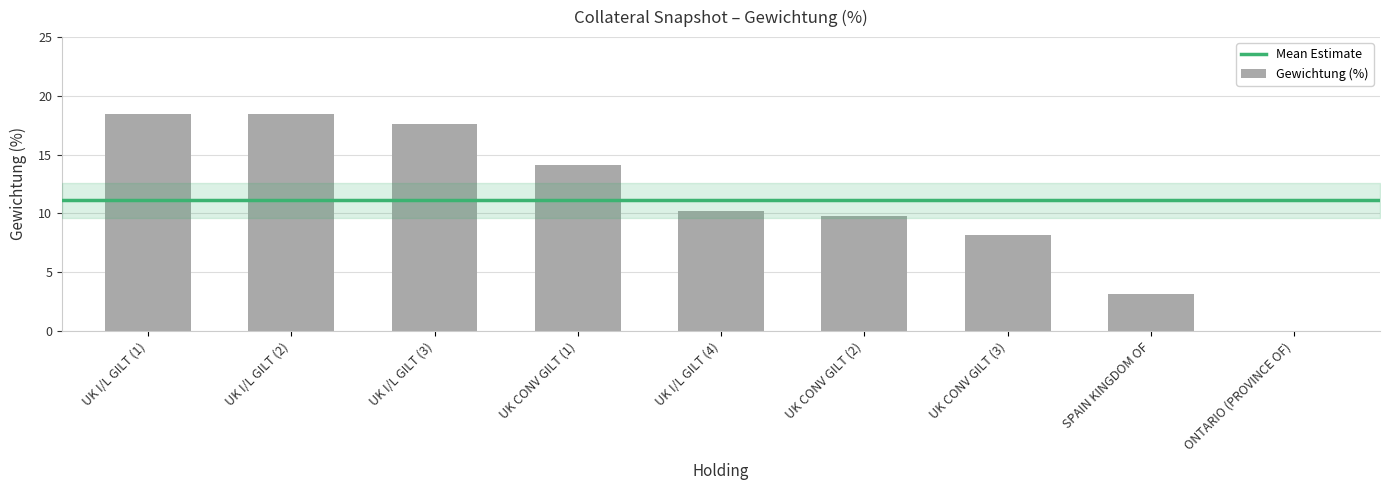

How many values are above zero?

8